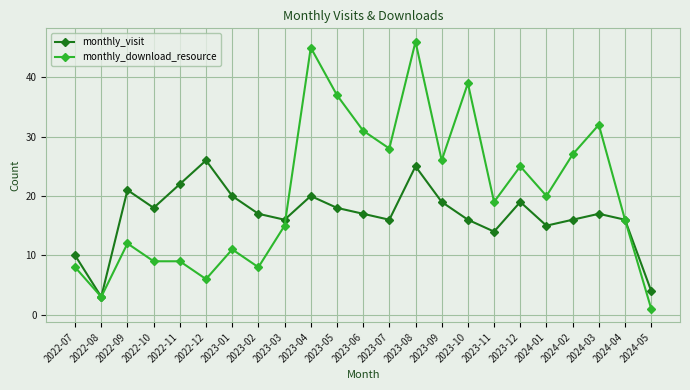

At which category does monthly_download_resource reach its first local valley?

2022-08